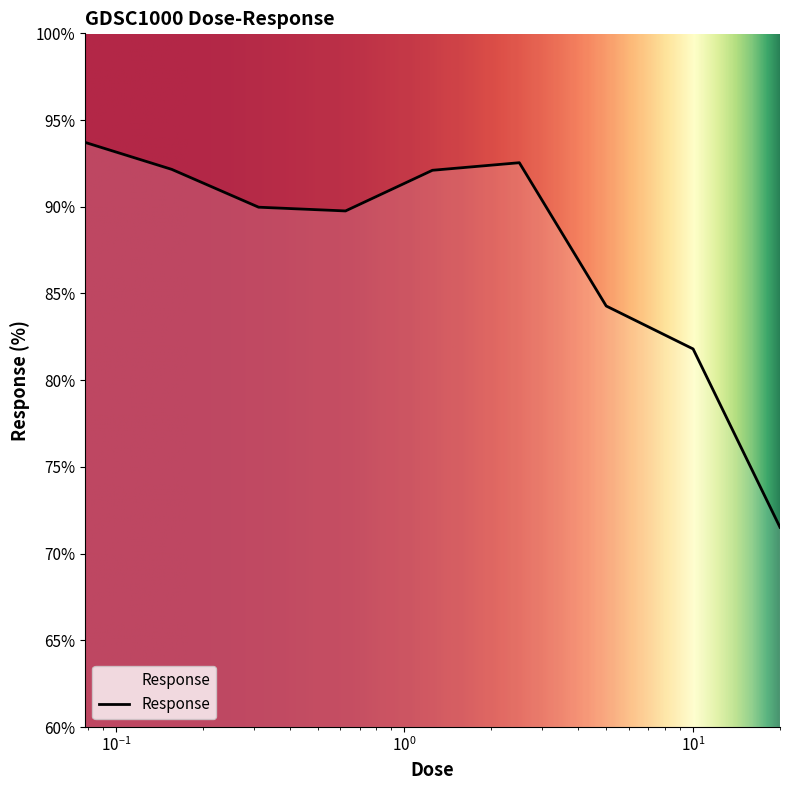

What is the maximum value shown in the chart?

93.7